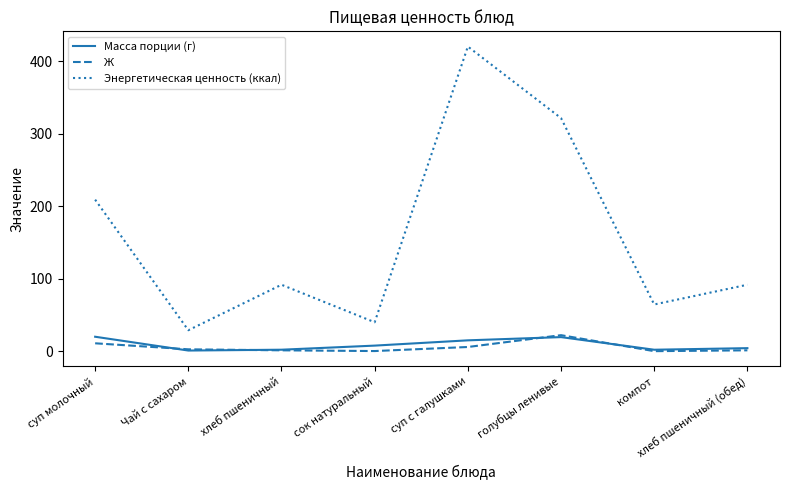

What is the difference between the maximum and minimum values in the Масса порции (г) series?

19.0